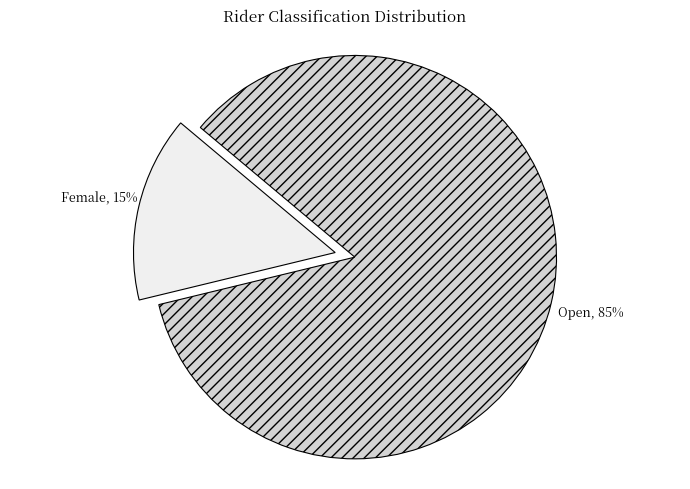

Approximately how many times larger is the value at Female compared to Open?

0.2